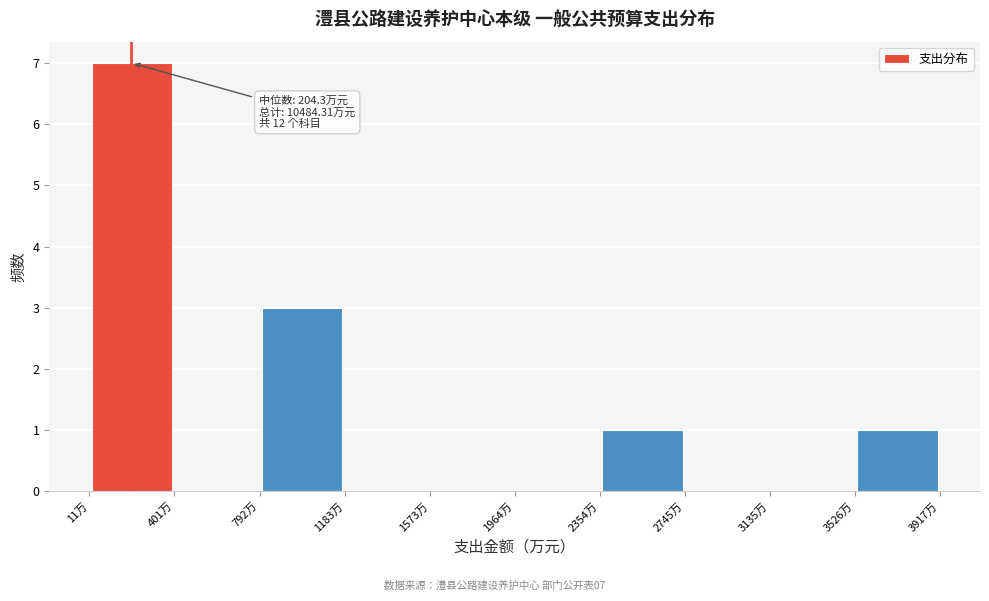

Which range on the x-axis has the tallest bar?

0 to 400